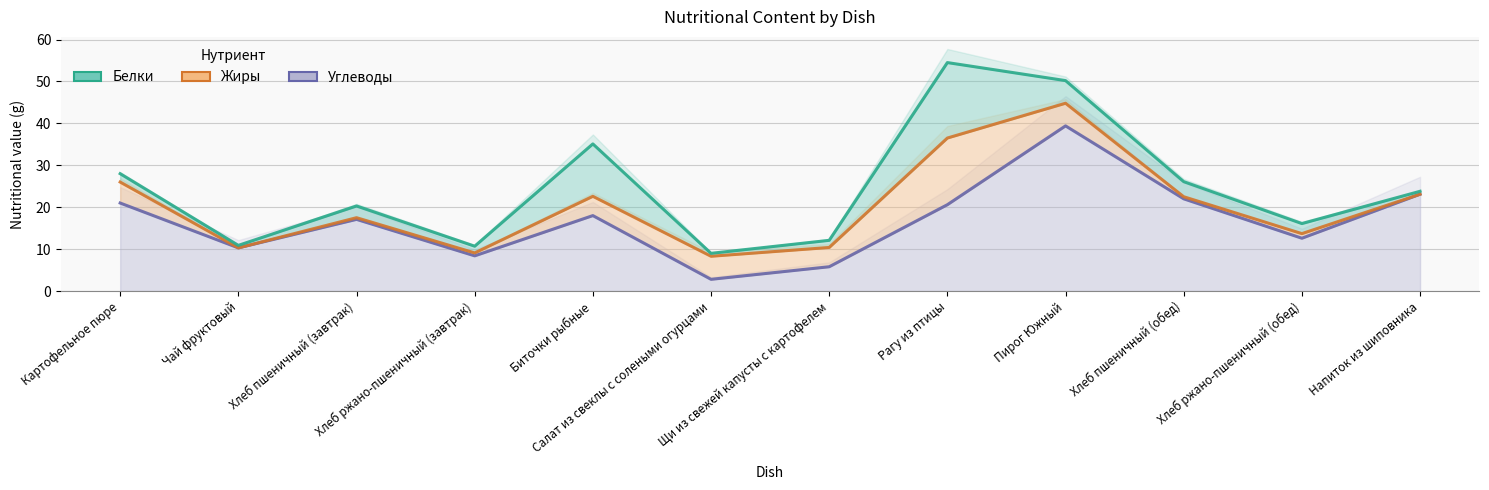

How many series are shown in this chart?

3